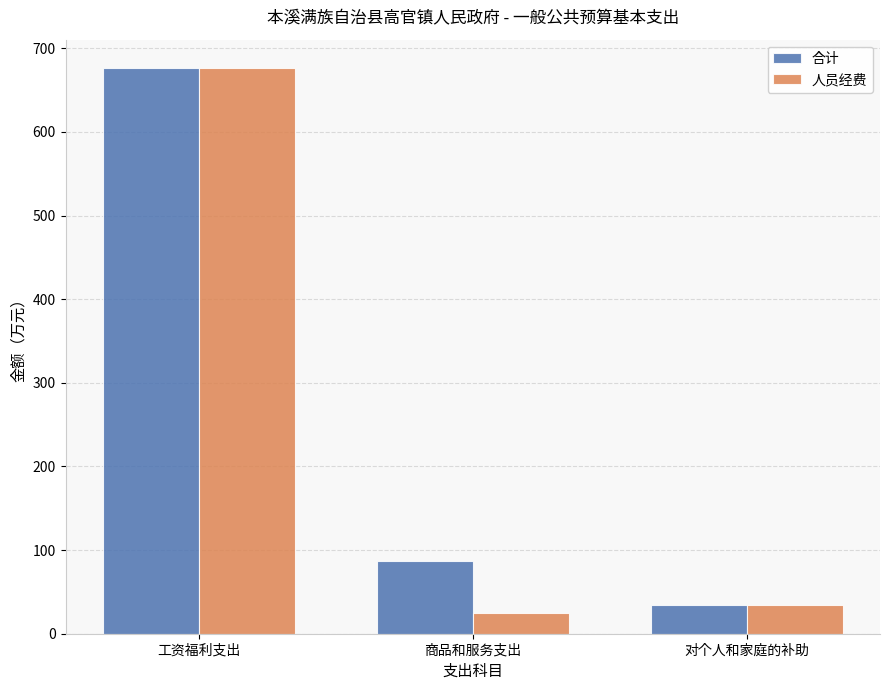

Count the number of data series in this chart.

2